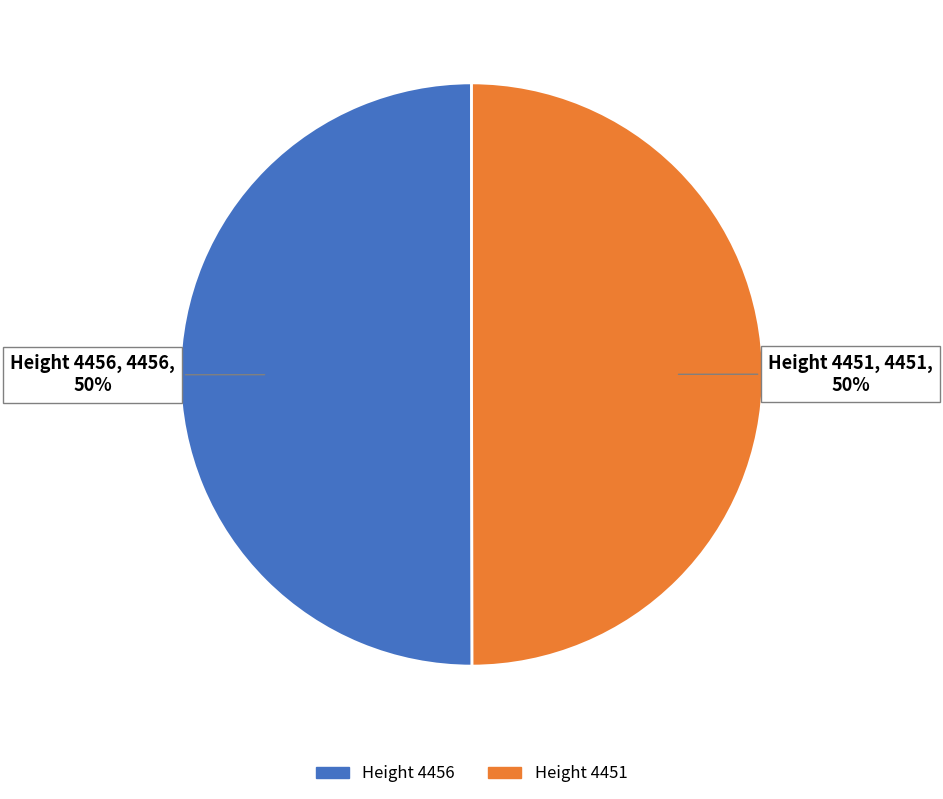

Is the sum of Height 4451 and Height 4456 greater than half?

Yes